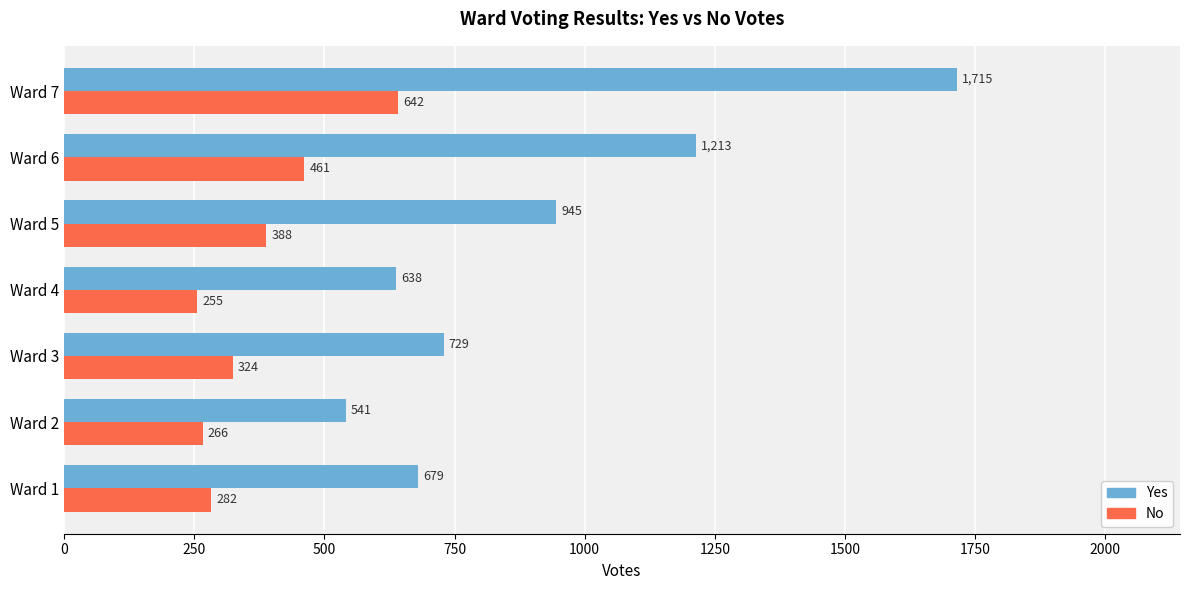

At which category is the sum across all series the highest?

Ward 7